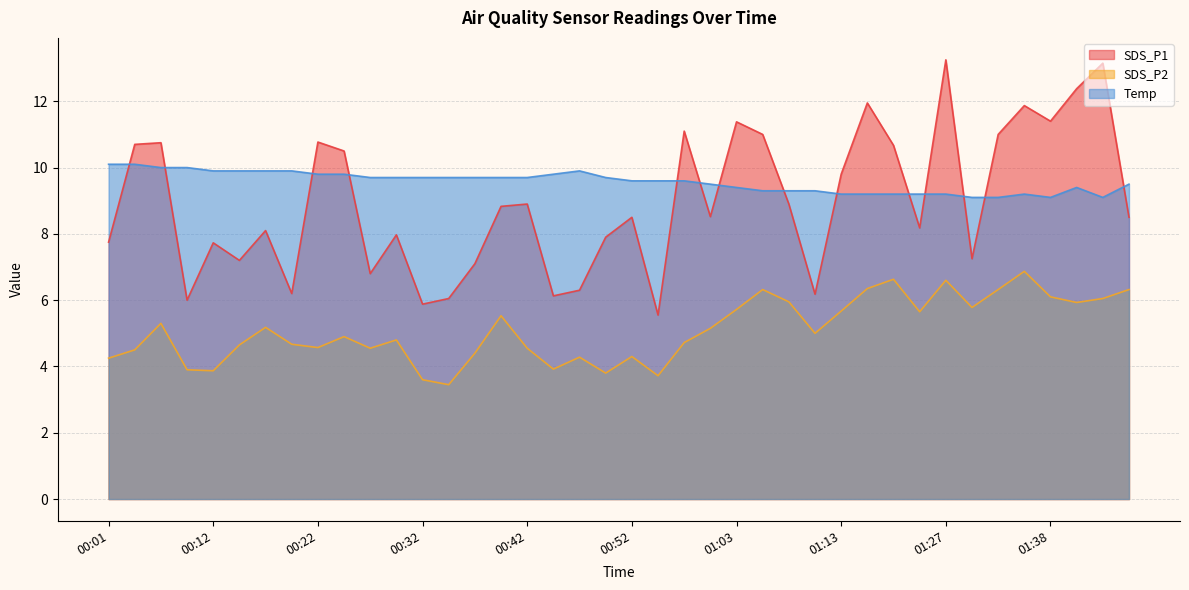

What is the average value of the Temp series?

9.6